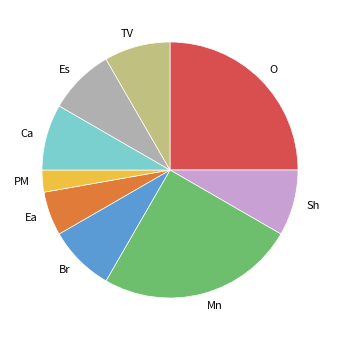

Between Sh and PM, which is larger?

Sh